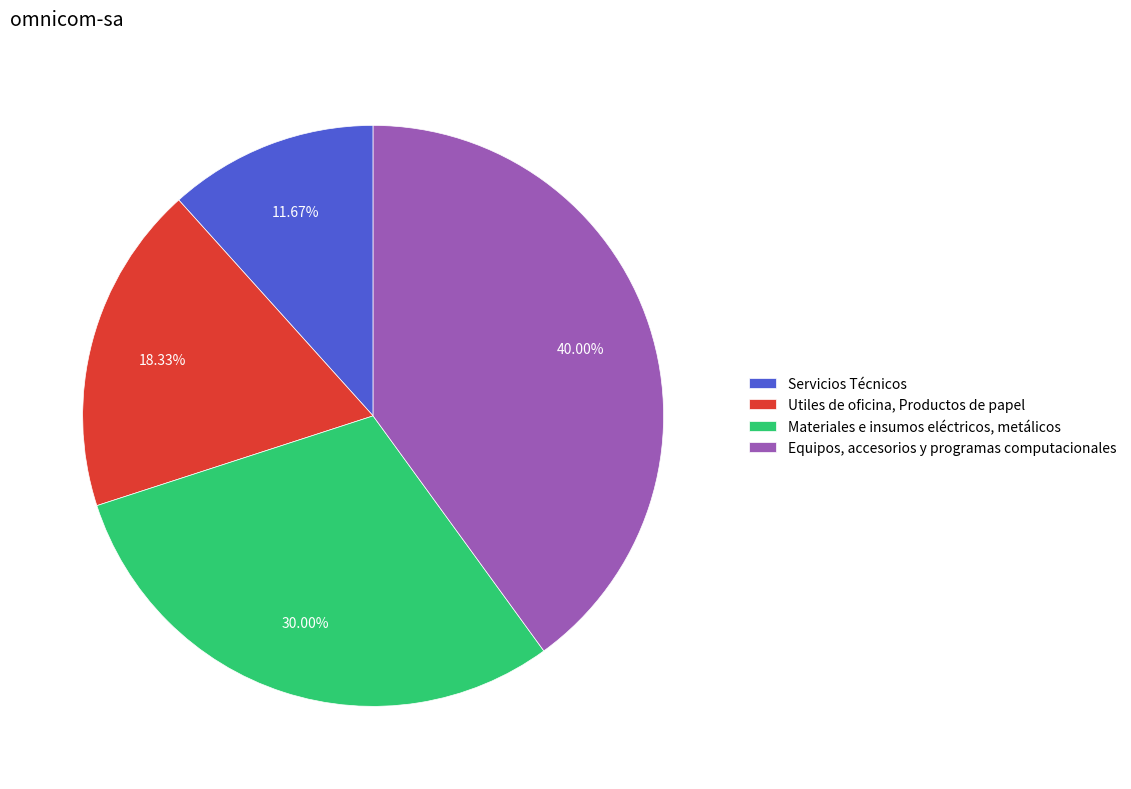

How many segments does this pie chart have?

4